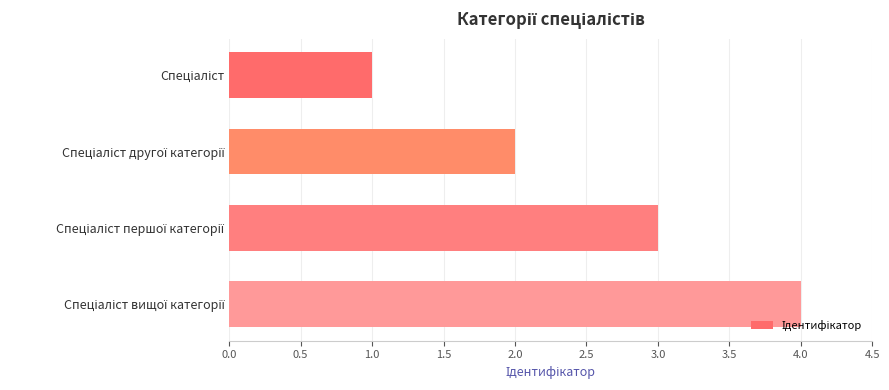

What is the greatest value displayed?

4